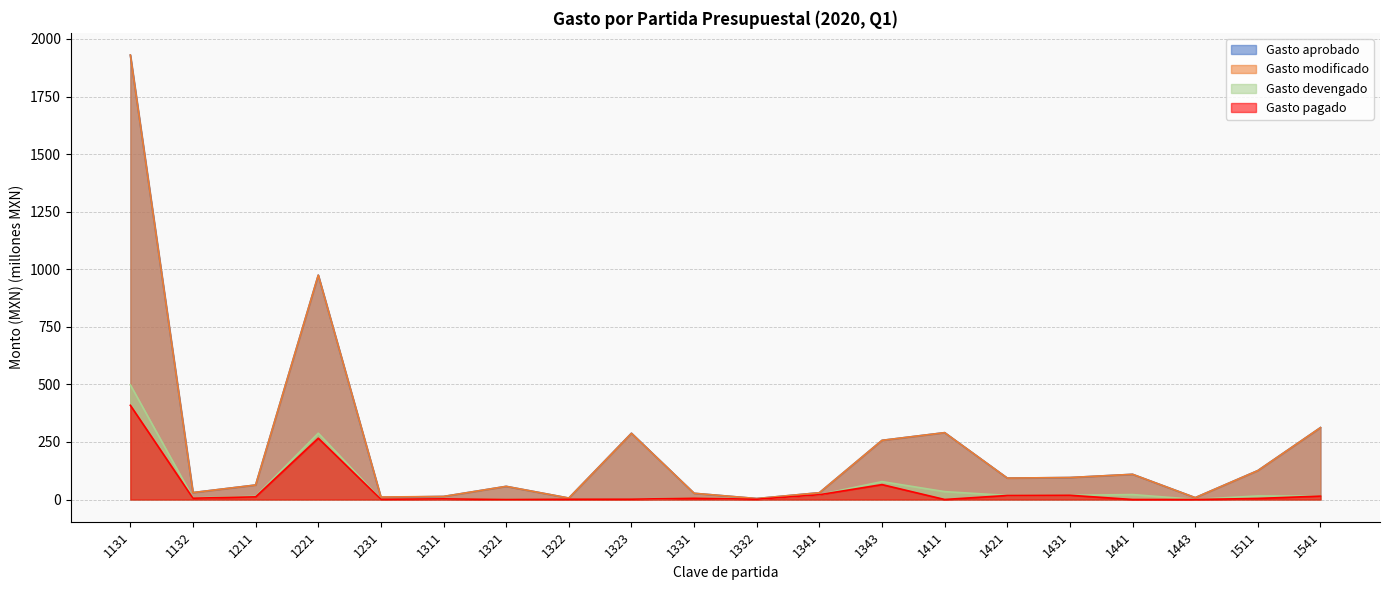

How many lines are shown in the chart?

4